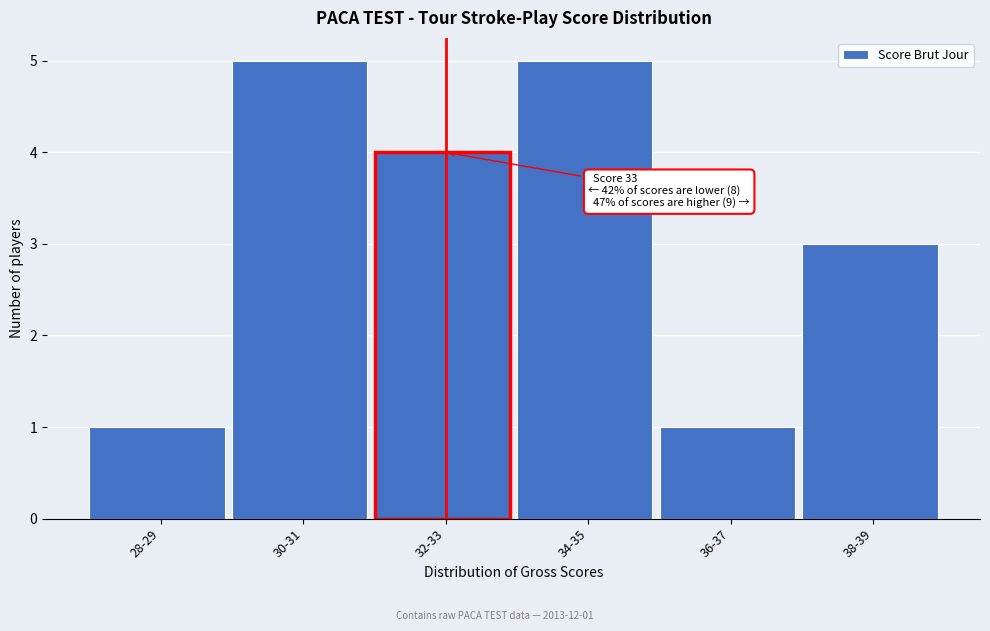

Reading left to right, extract all data points from this chart.

28-29=1	30-31=5	32-33=4	34-35=5	36-37=1	38-39=3